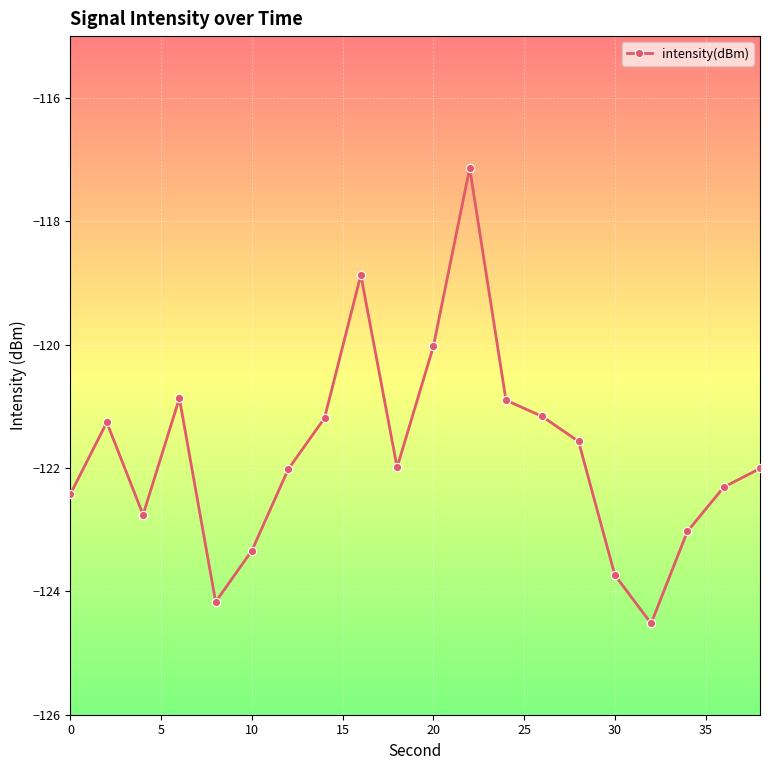

What is the average value?

-121.8